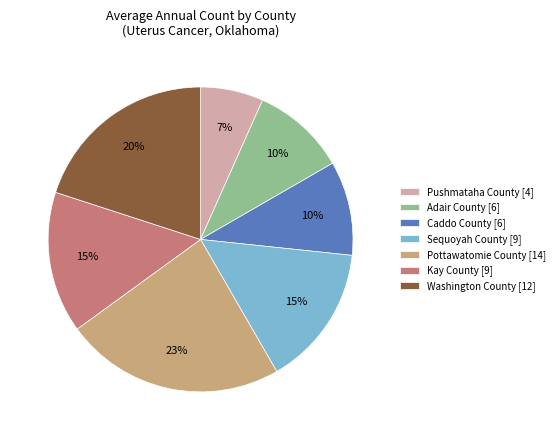

Between Washington County [12] and Pushmataha County [4], which is larger?

Washington County [12]